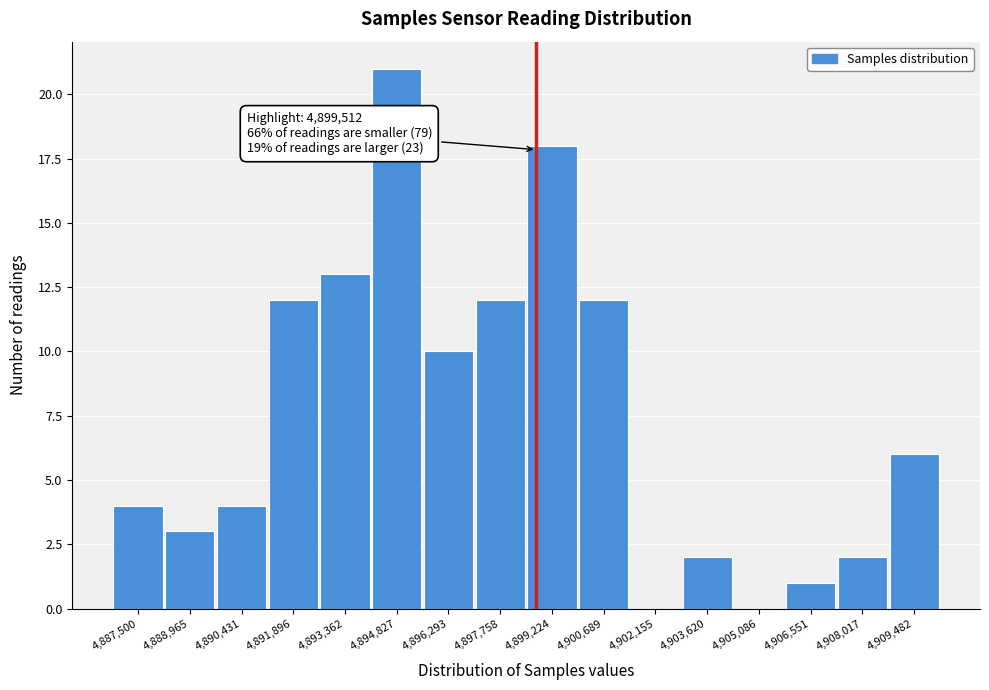

Reading right to left, what are all the values shown in this chart?

4,909,482=6	4,908,017=2	4,906,551=1	4,905,086=0	4,903,620=2	4,902,155=0	4,900,689=12	4,899,224=18	4,897,758=12	4,896,293=10	4,894,827=21	4,893,362=13	4,891,896=12	4,890,431=4	4,888,965=3	4,887,500=4